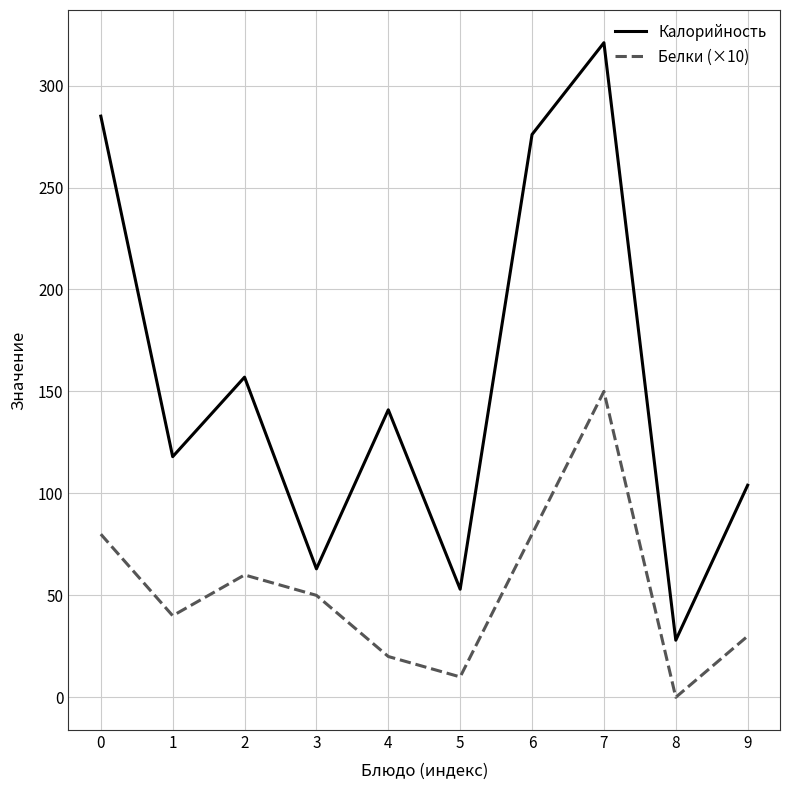

Reading left to right, what are all the values shown in this chart?

Калорийность: 0=285	1=118	2=157	3=63	4=141	5=53	6=276	7=321	8=28	9=104
Белки (×10): 0=80	1=40	2=60	3=50	4=20	5=10	6=80	7=150	8=0	9=30